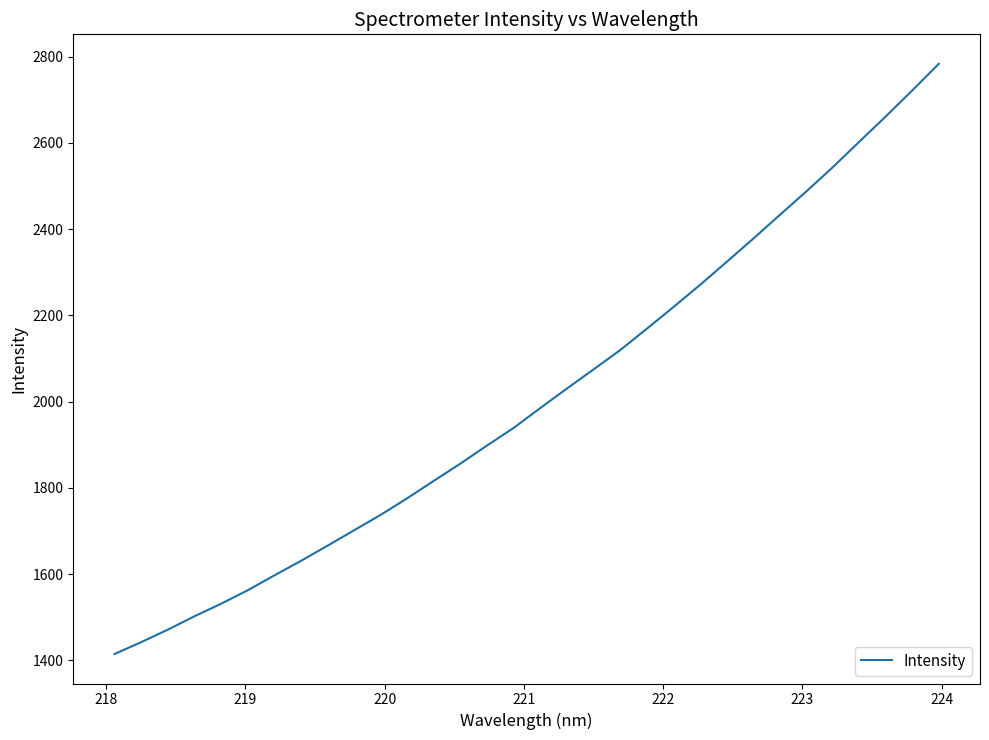

What is the minimum value shown in the chart?

1414.6